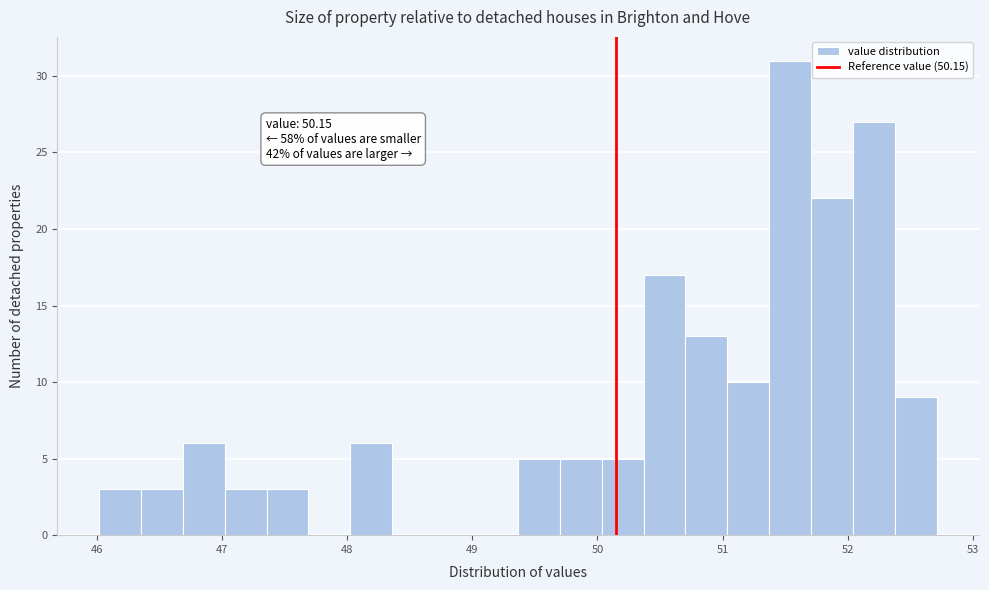

Read against the x-axis, roughly where is the centre of the tallest bar?

51.5